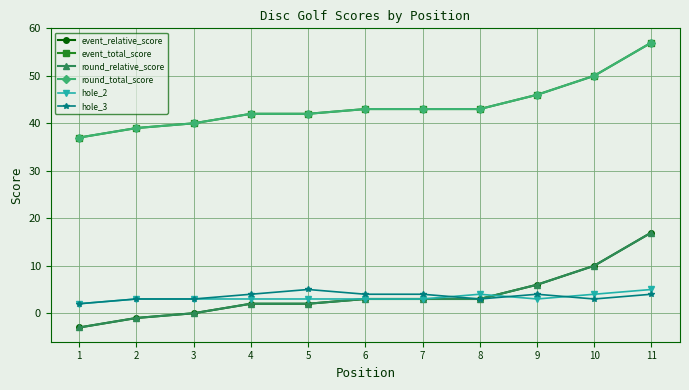

What is the value of the hole_3 point at the 4th from the left?

4